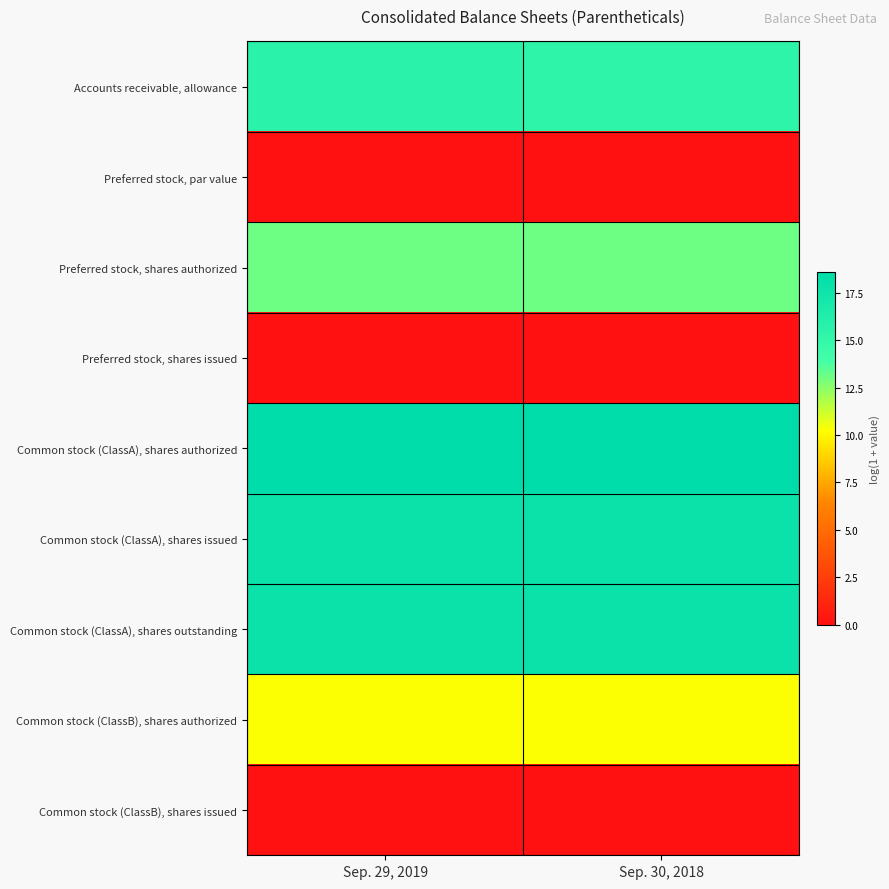

Which category has the lowest value across all series?

Sep. 29, 2019